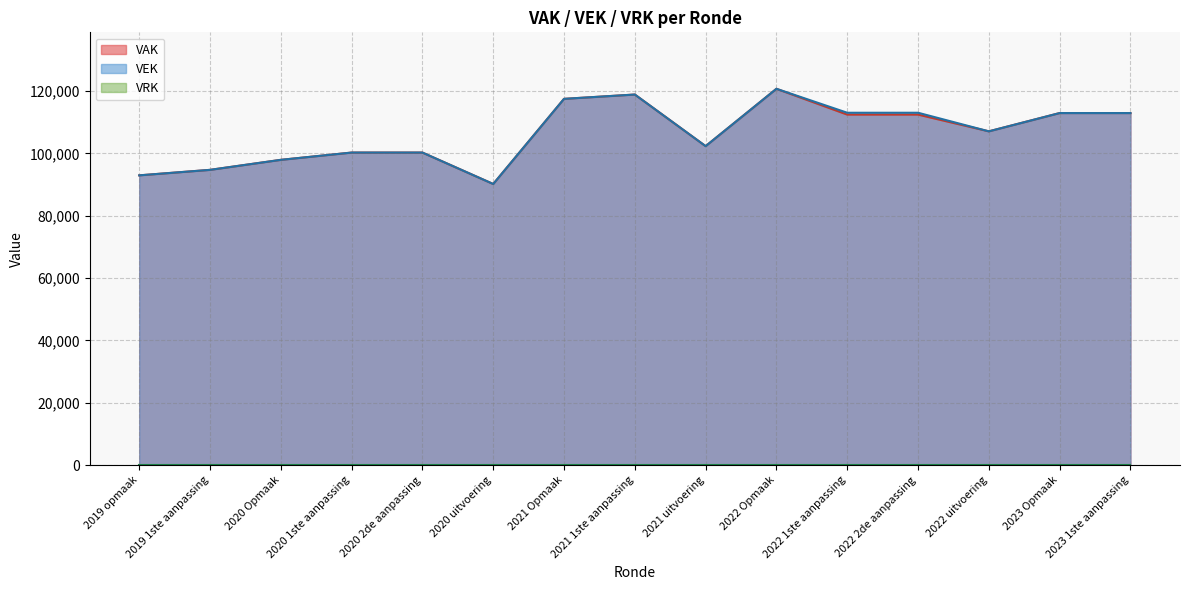

Rank the categories by value from highest to lowest.

2022 Opmaak, 2021 1ste aanpassing, 2021 Opmaak, 2022 1ste aanpassing, 2022 2de aanpassing, 2023 Opmaak, 2023 1ste aanpassing, 2022 uitvoering, 2021 uitvoering, 2020 1ste aanpassing, 2020 2de aanpassing, 2020 Opmaak, 2019 1ste aanpassing, 2019 opmaak, 2020 uitvoering